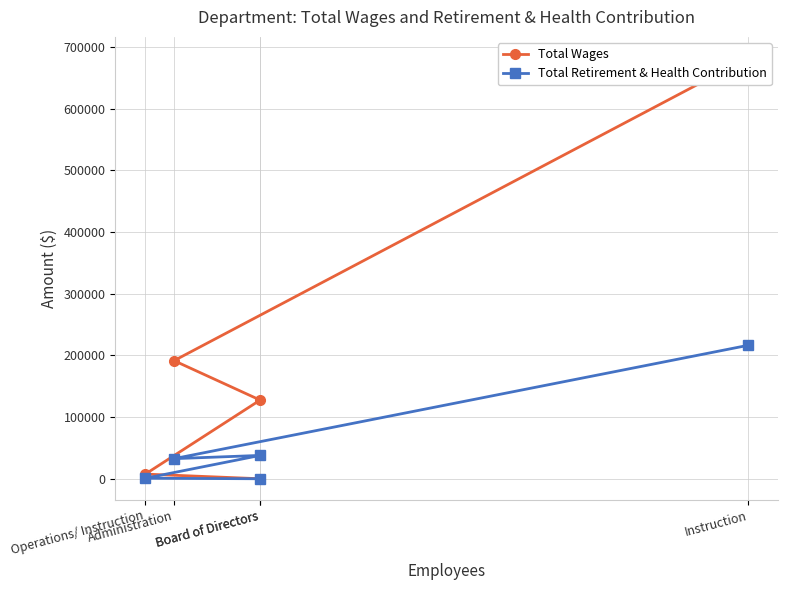

At how many categories does at least one series exceed 644641?

1